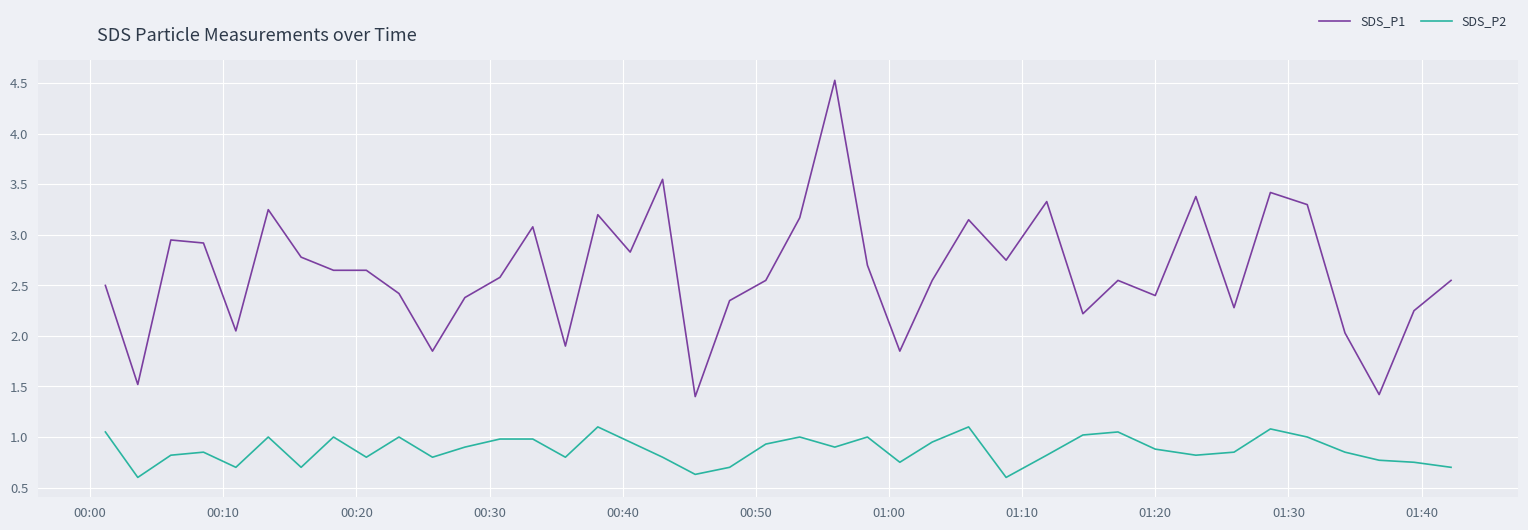

Which series has the largest total across all categories?

SDS_P1